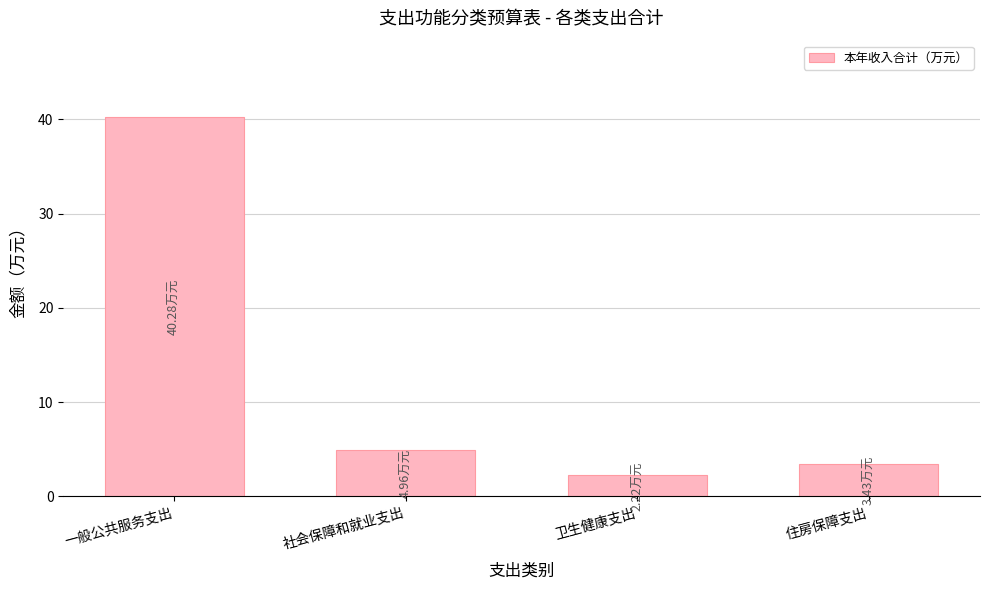

How many distinct data groups are displayed?

1